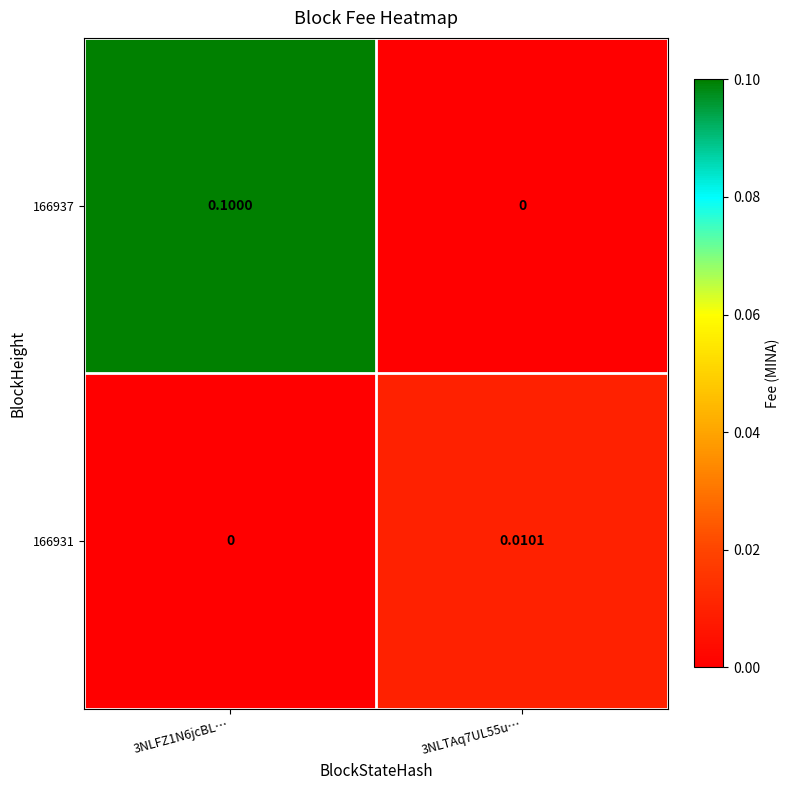

How many data points in 166937 are above 0?

1